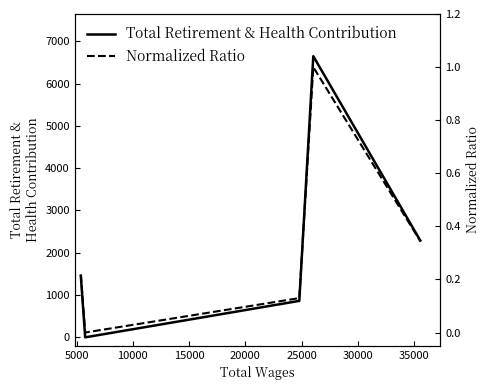

At how many categories does at least one series exceed 1351?

3